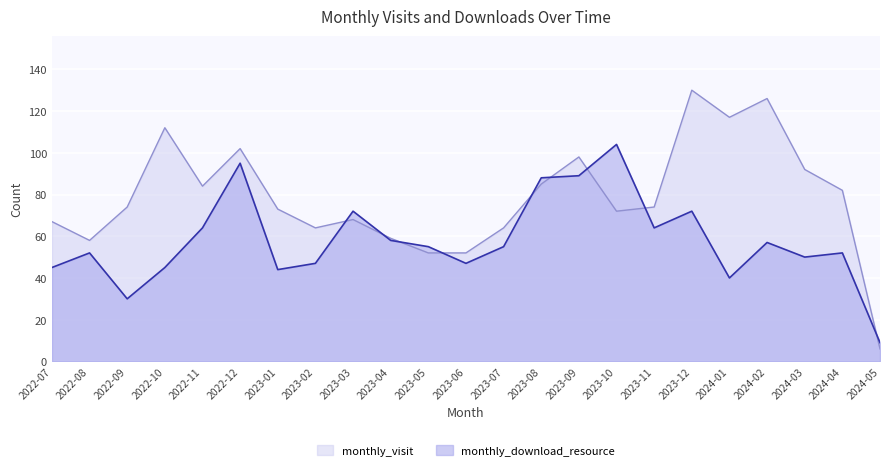

What is the total value across all series at 2022-11?

148